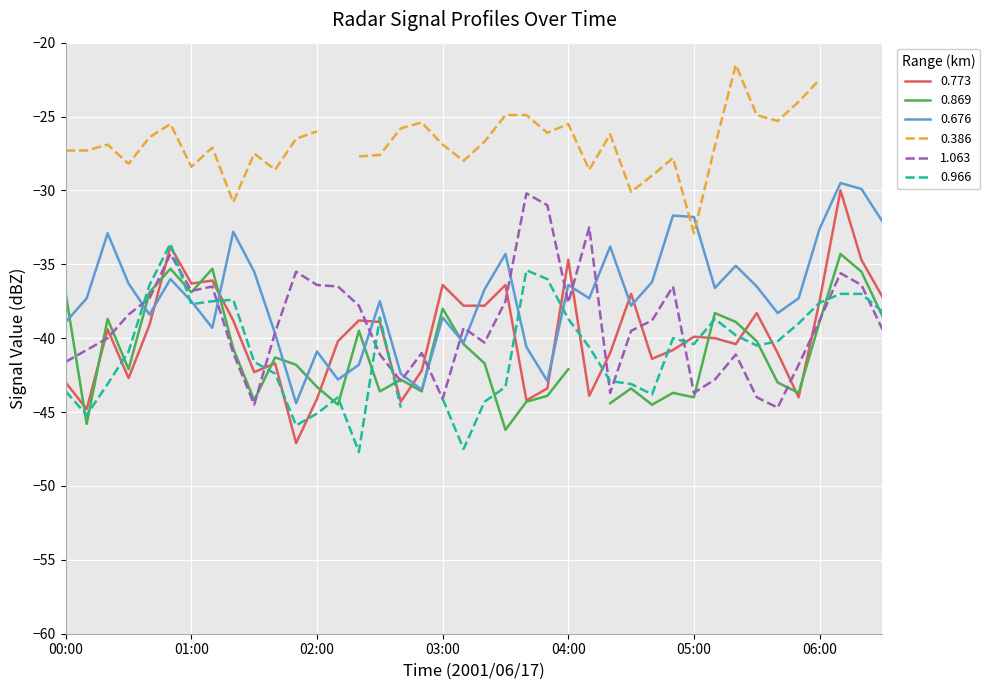

Is it true that 0.773 equals -39.9 at 05:00?

True